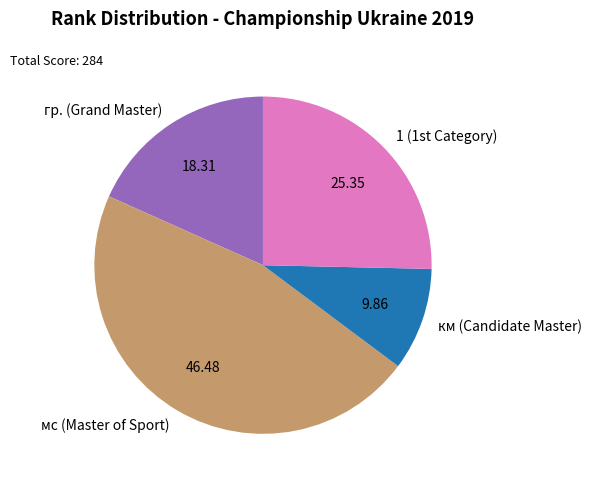

Is there a majority slice in this chart?

No